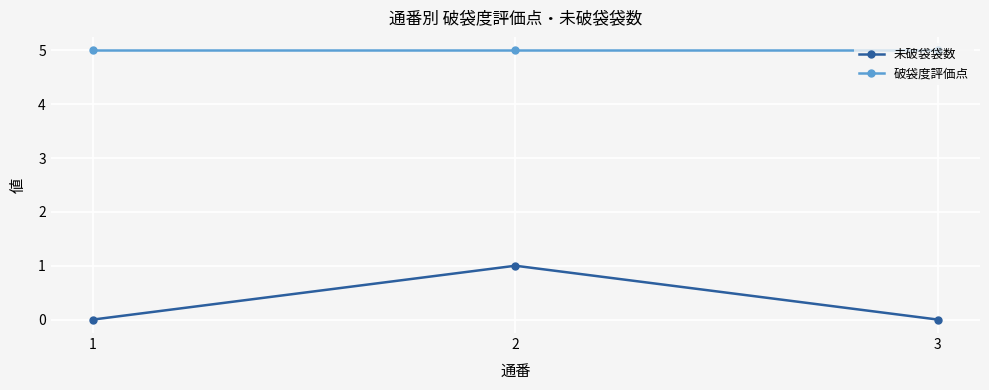

Is this an area chart (filled region under the line)?

No